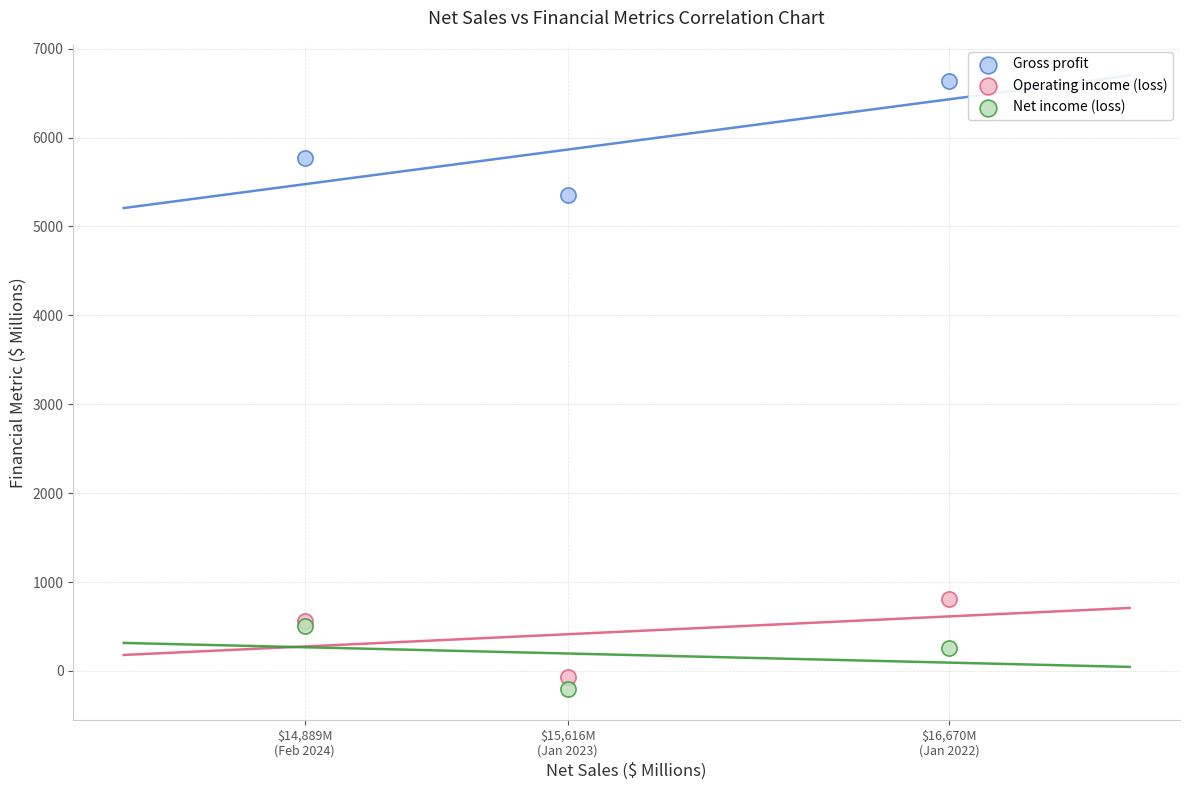

Across all series, what Y value is closest to 3217?

5359